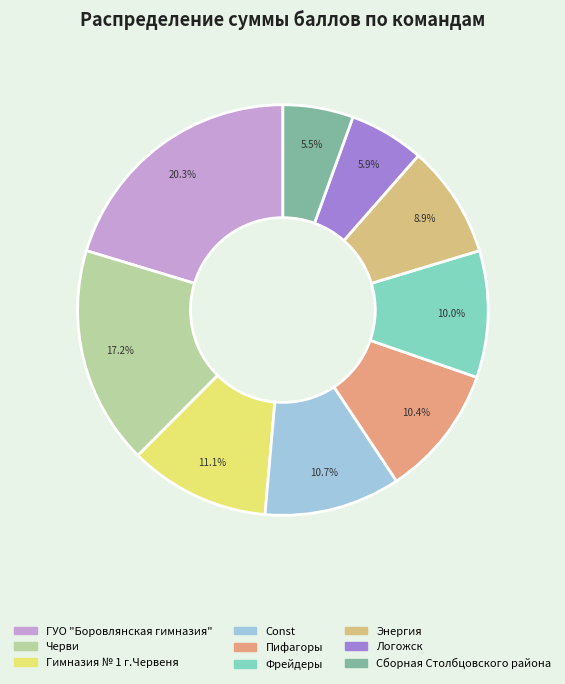

How many slices are in this pie chart?

9